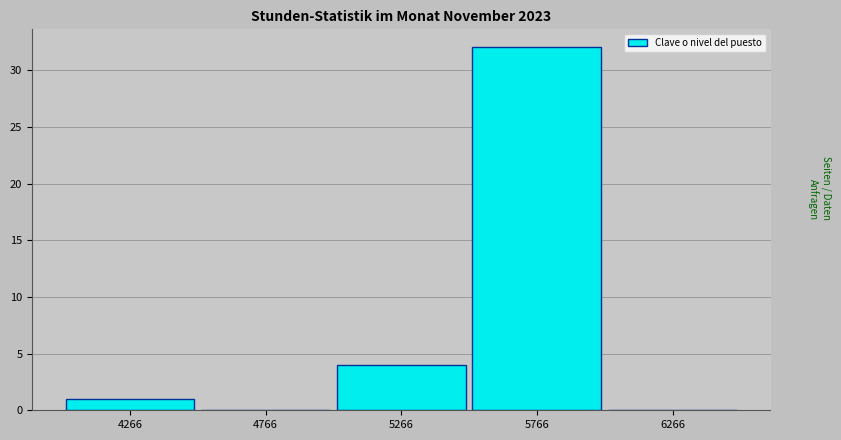

How tall is the bar that spans 4000 to 4500 on the x-axis? Neither the bar edges nor the heights are printed on the chart, so give them approximately, as read against the axes.

1